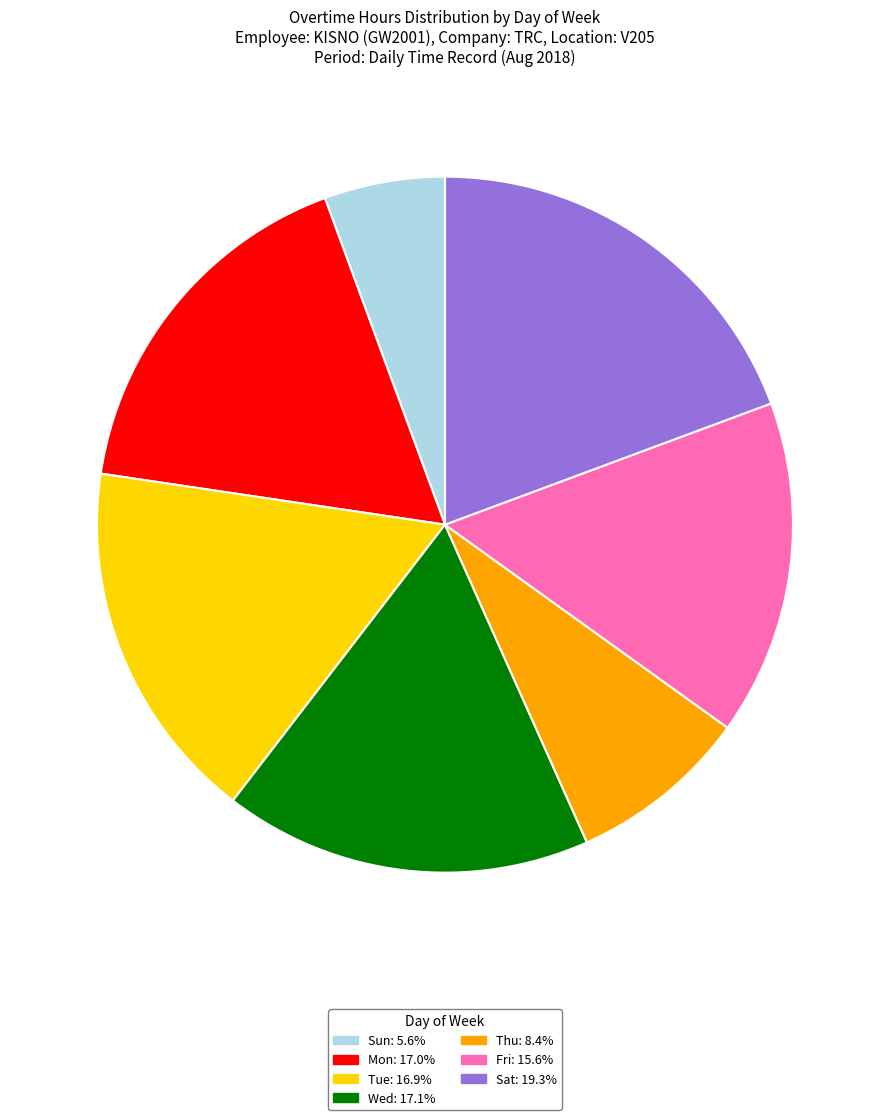

Is there a majority slice in this chart?

No